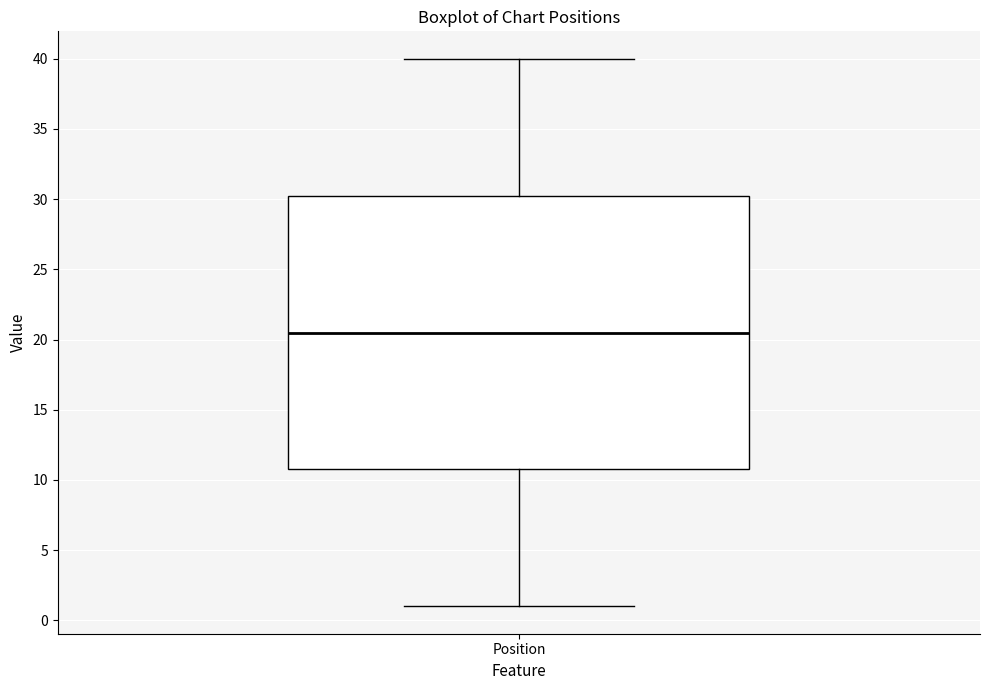

Read this box plot against the y-axis: the position of the median line, the range covered by the box, and the ends of both whiskers. The values are not printed on the chart, so give them approximately, as read against the axis.

median 20.5, box 11.0 to 30.5, whiskers 1.0 to 40.0